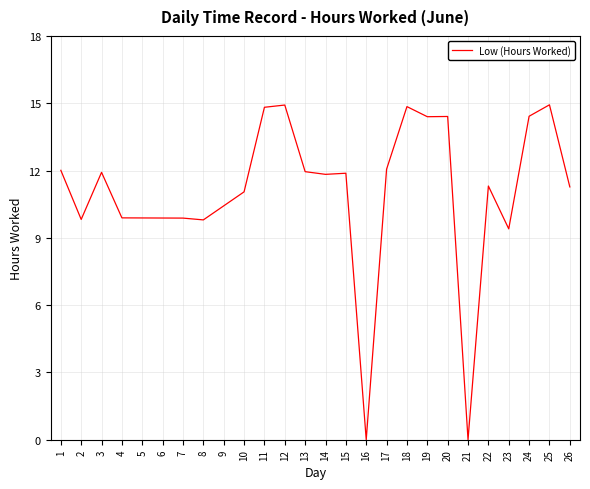

Where is the data nearest to the value 7?

23